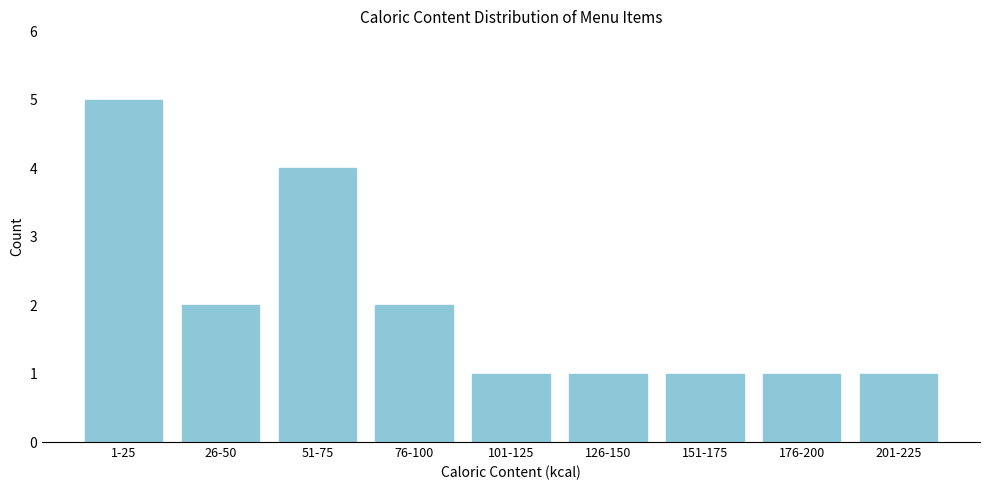

Reading right to left, what are all the values shown in this chart?

1	1	1	1	1	2	4	2	5